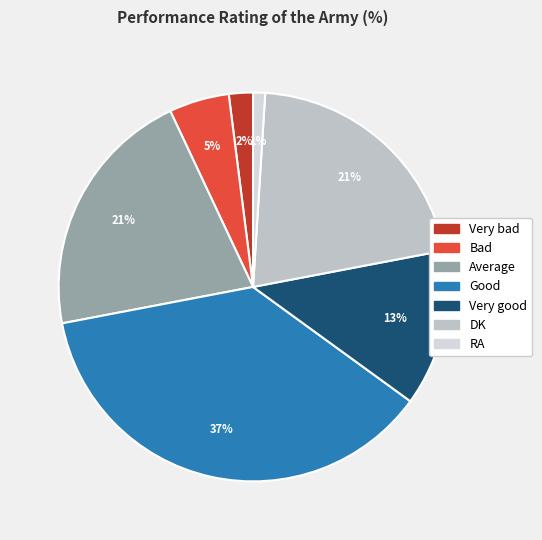

To the nearest percent, what is the average slice percentage?

14%